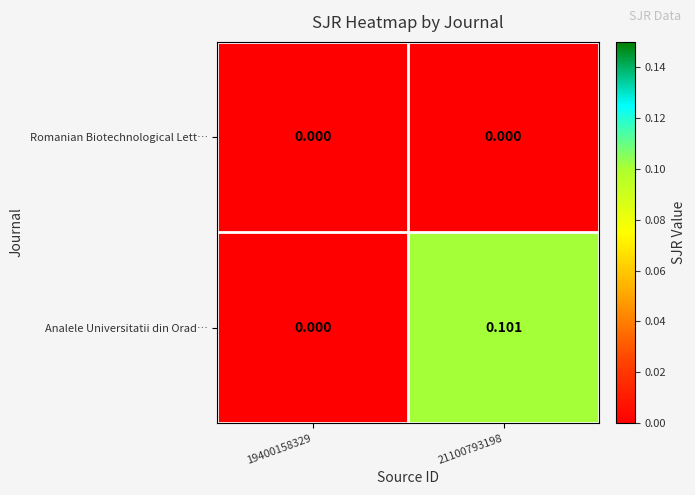

Rank the series by their average value, from highest to lowest.

Analele Universitatii din Orad…, Romanian Biotechnological Lett…